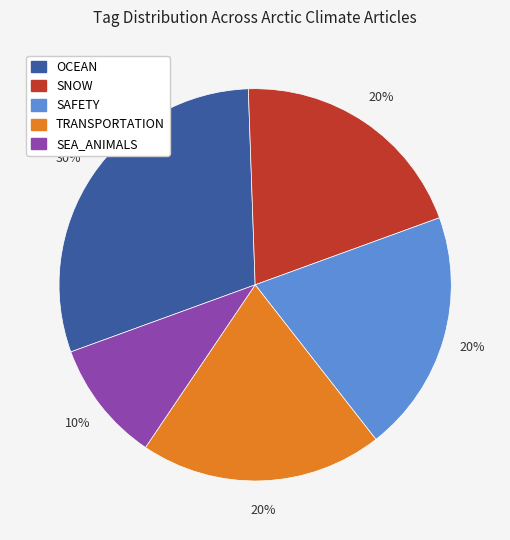

Which has a higher value, SNOW or OCEAN?

OCEAN